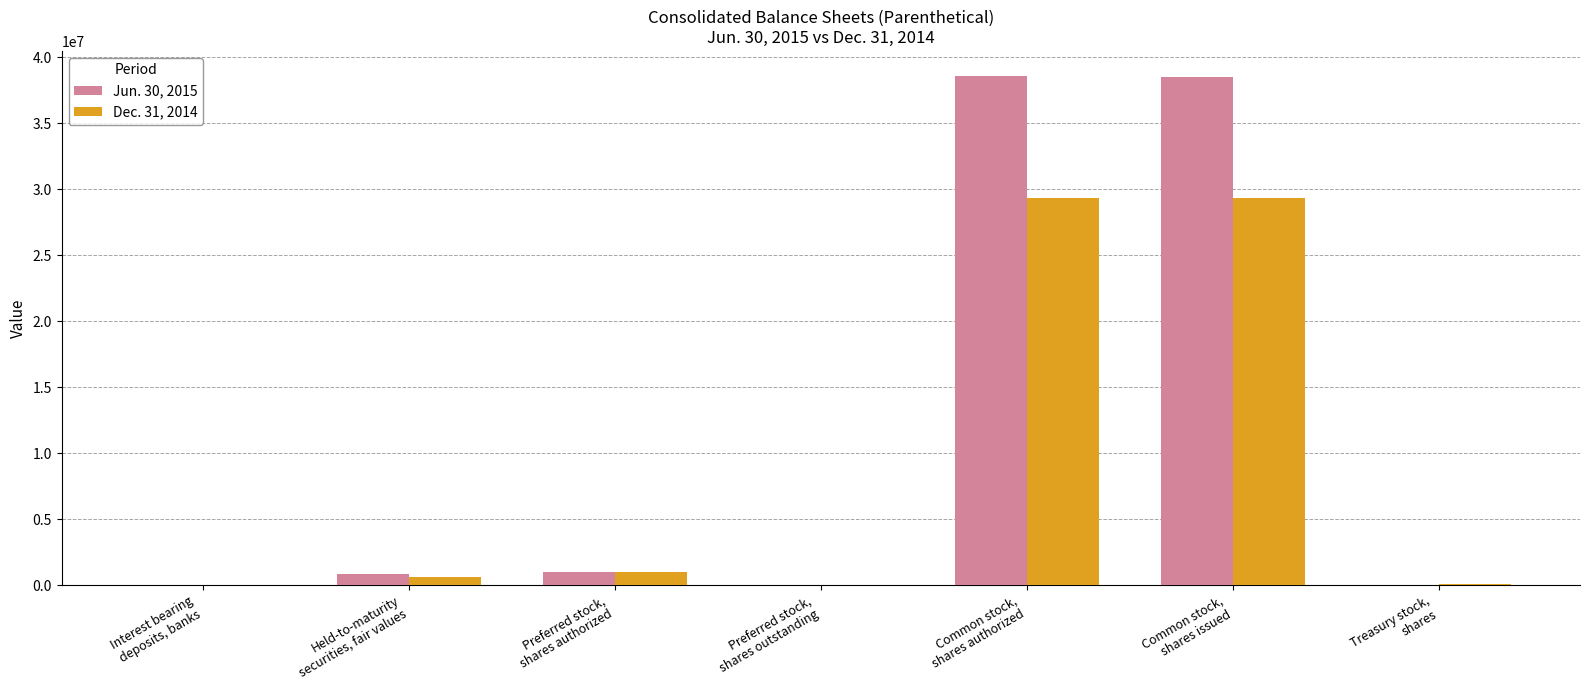

Which series has the largest total across all categories?

Jun. 30, 2015